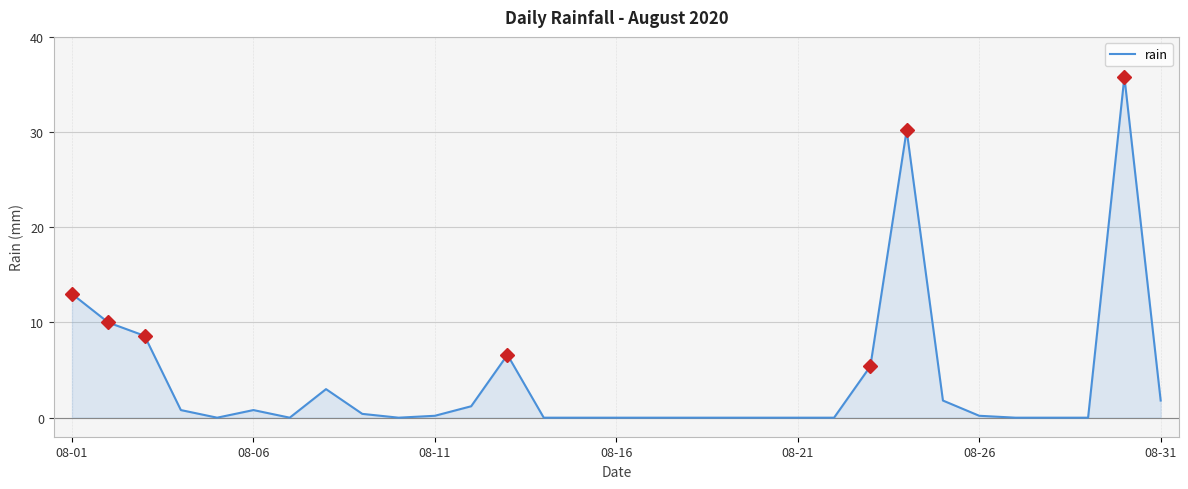

What is the difference between the maximum and minimum values?

35.8